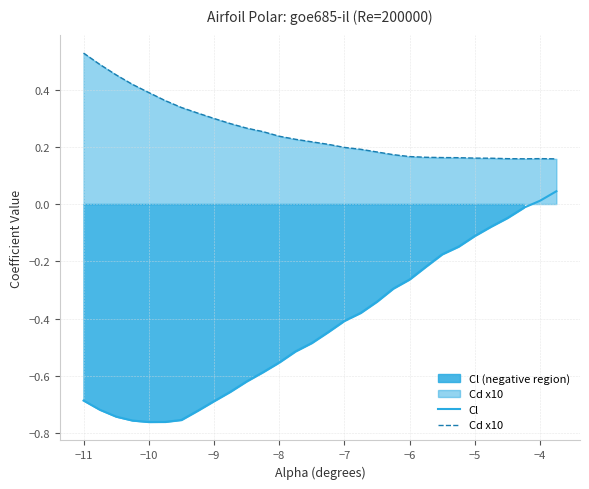

What is the value of the Cd x10 point at the 22nd from the left?

0.2